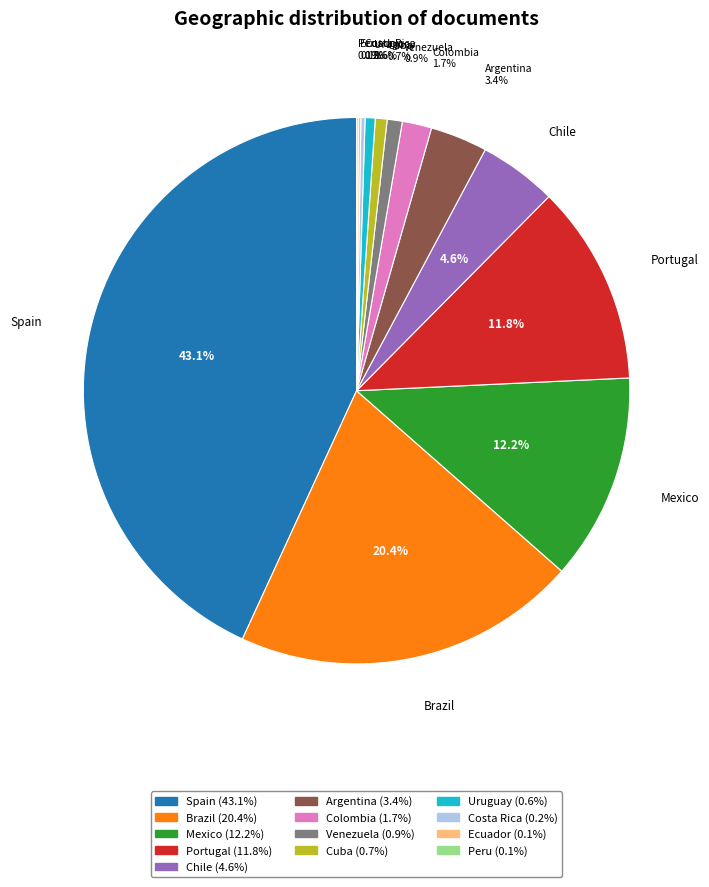

Is there a majority slice in this chart?

No